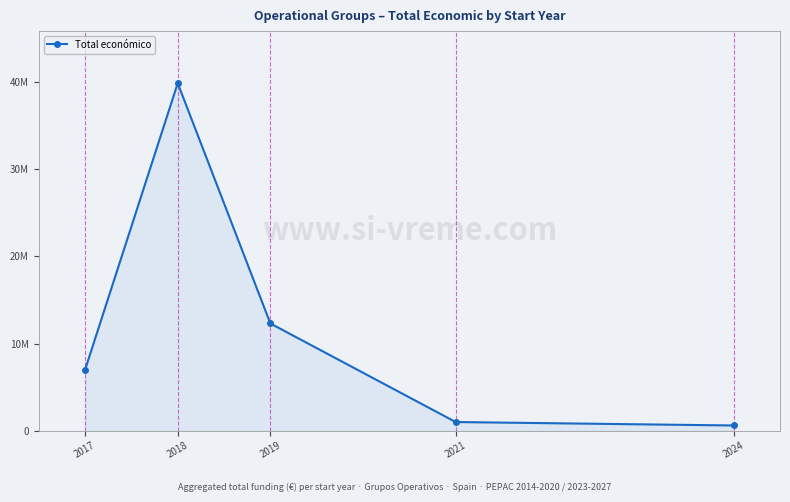

Is this an area chart (filled region under the line)?

Yes